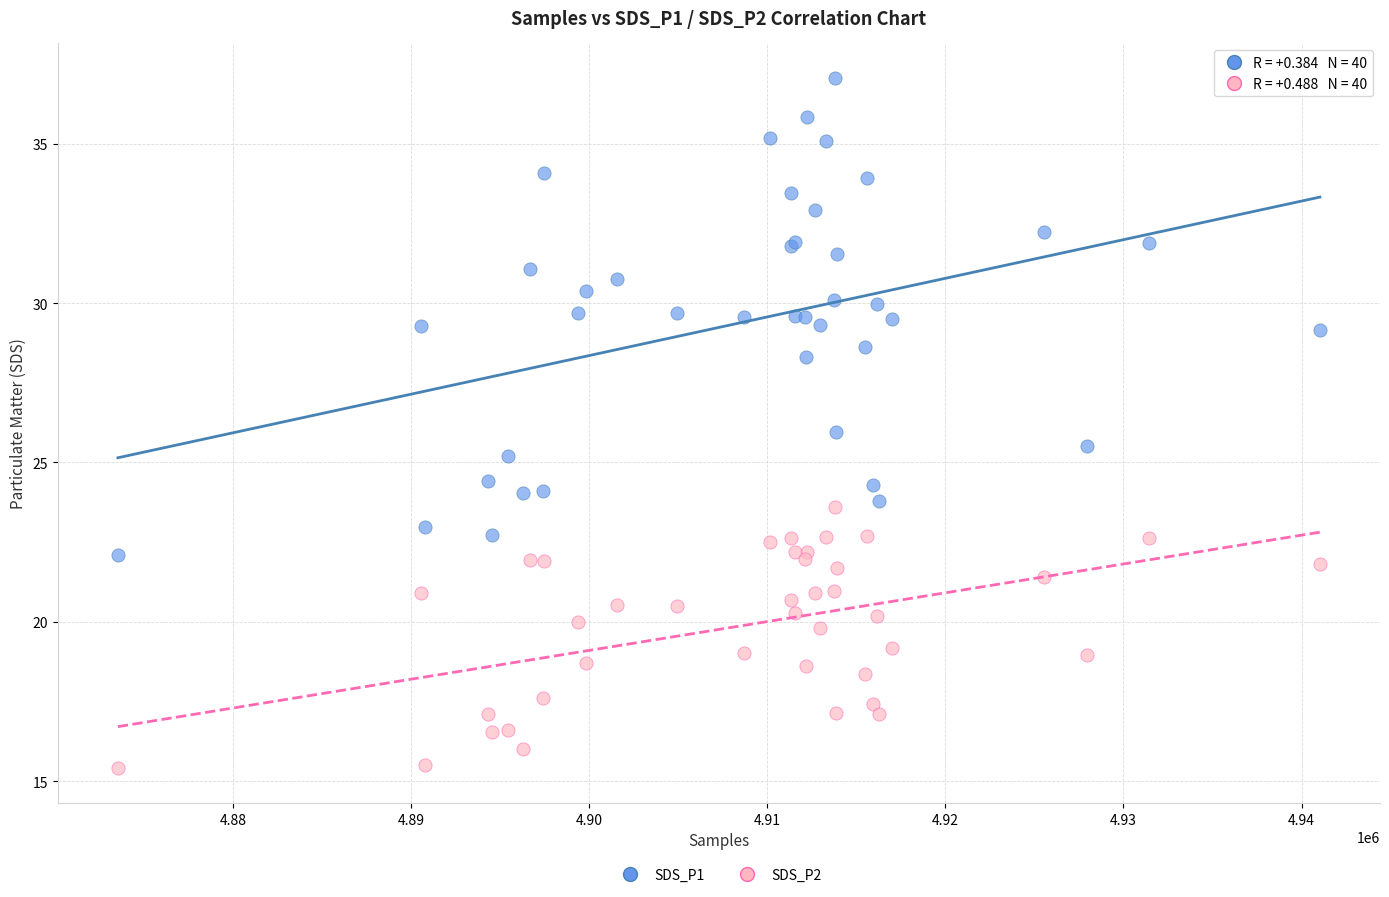

Which series contains the lowest Y value?

SDS_P2